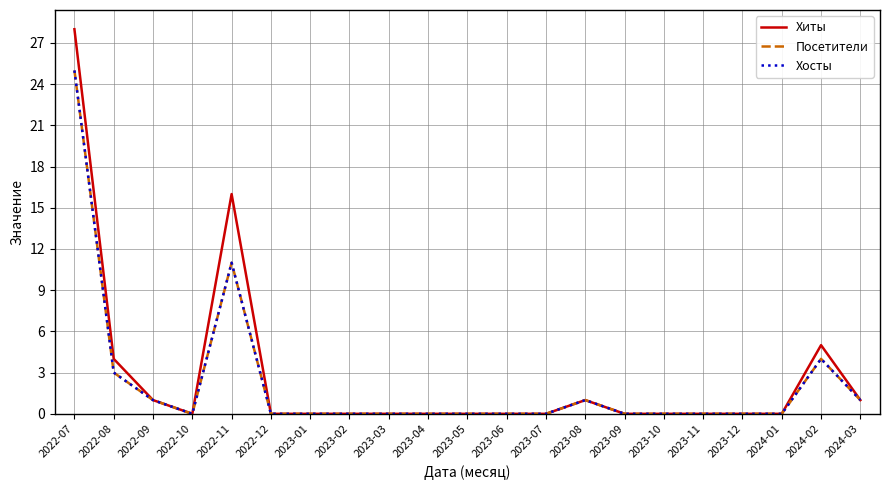

Does the chart have visible grid lines?

Yes